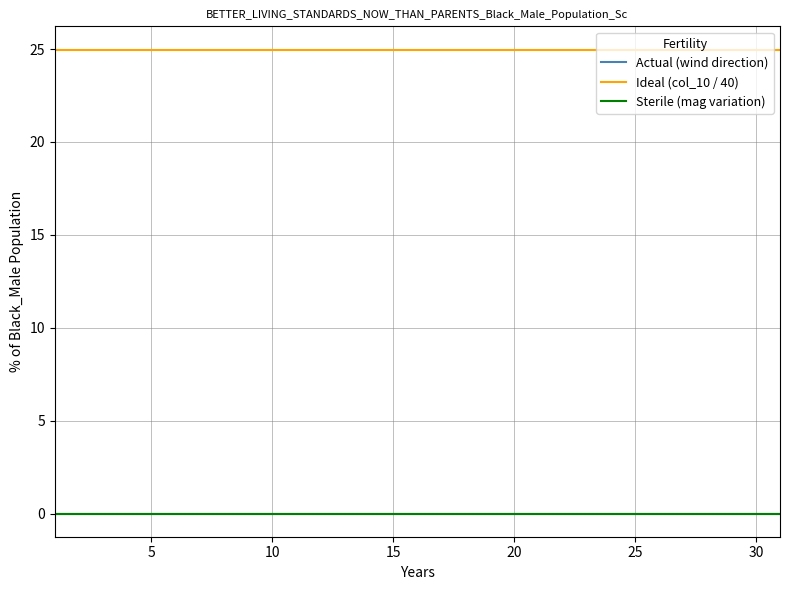

True or false: Sterile (mag variation) and Actual (wind direction) intersect in this chart.

False